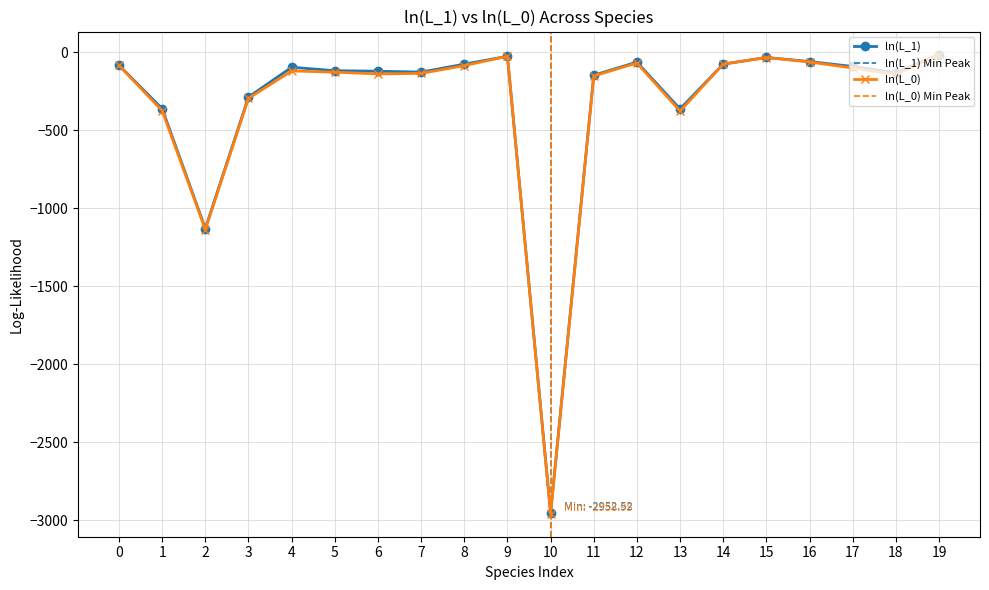

Rank the series by their maximum value, from lowest to highest.

ln(L_0), ln(L_1)